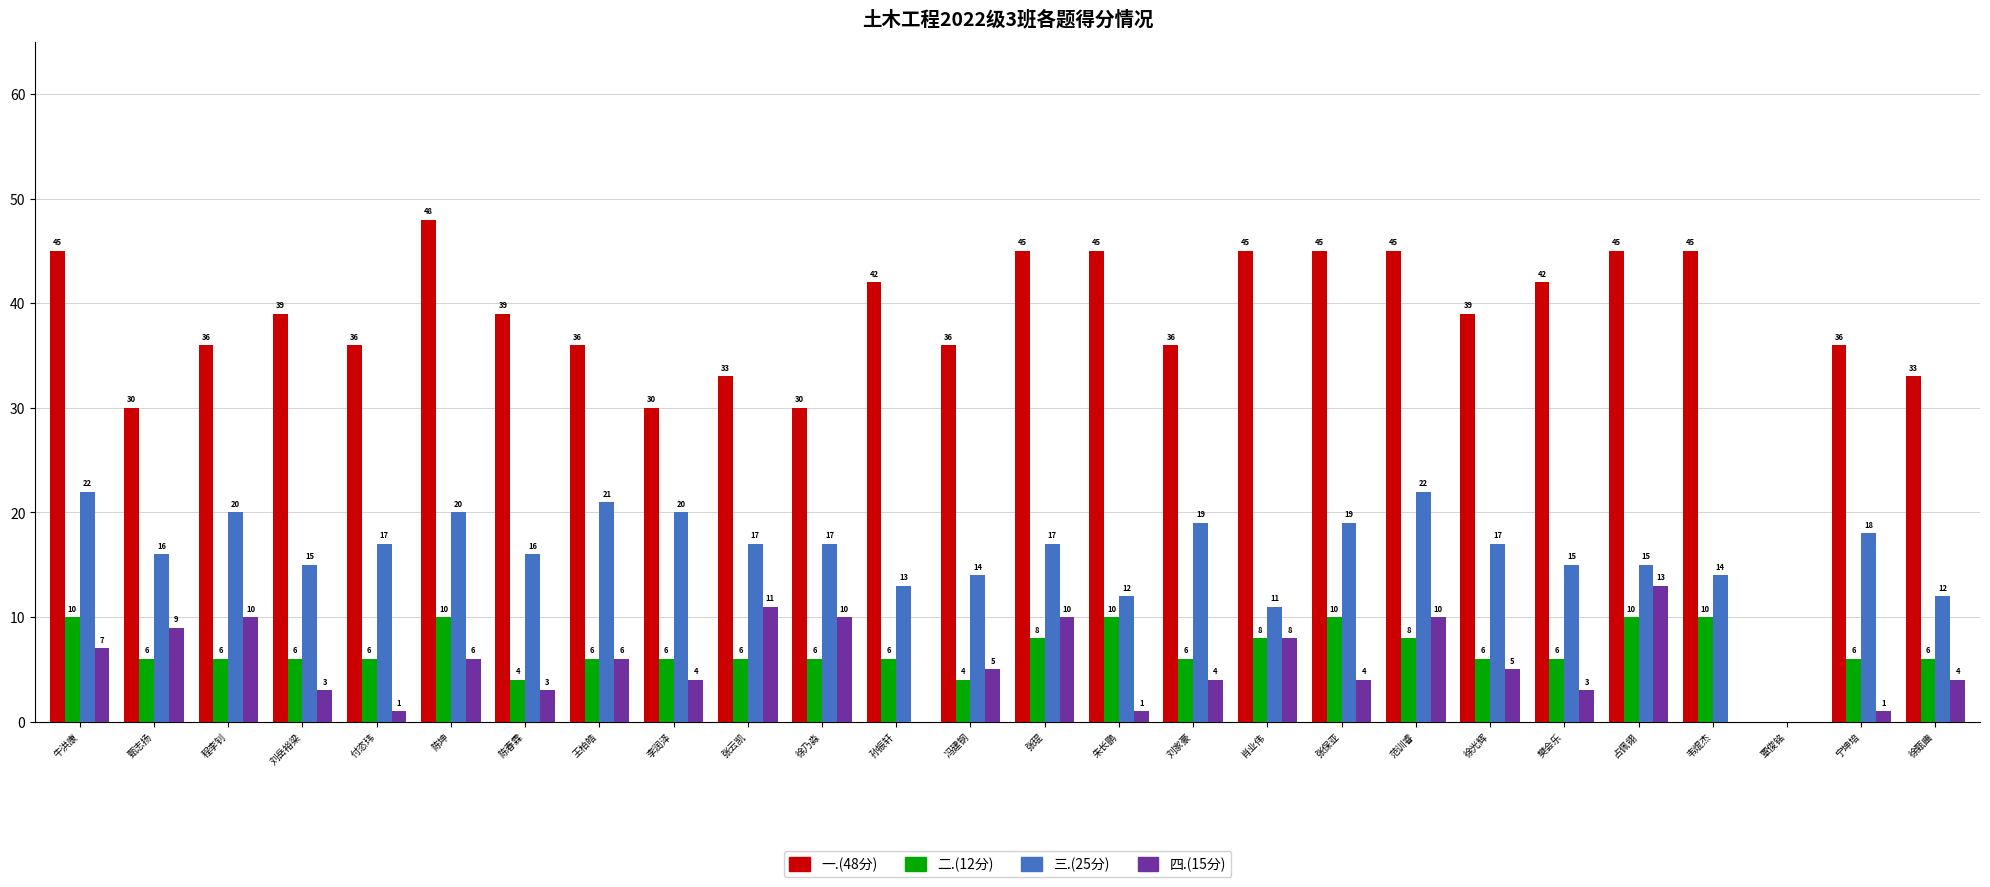

At which category is the sum across all series the highest?

范训睿